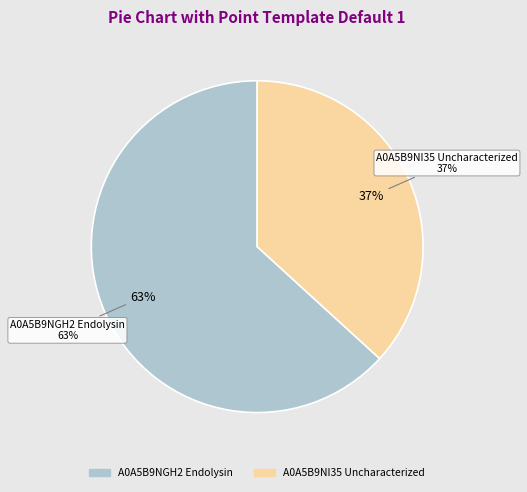

How many segments does this pie chart have?

2